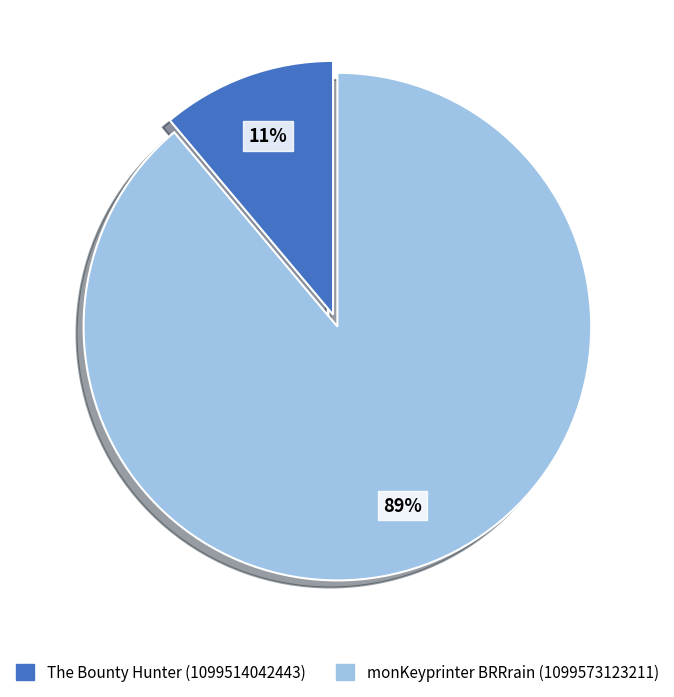

Does monKeyprinter BRRrain (1099573123211) represent more than half of the total?

Yes